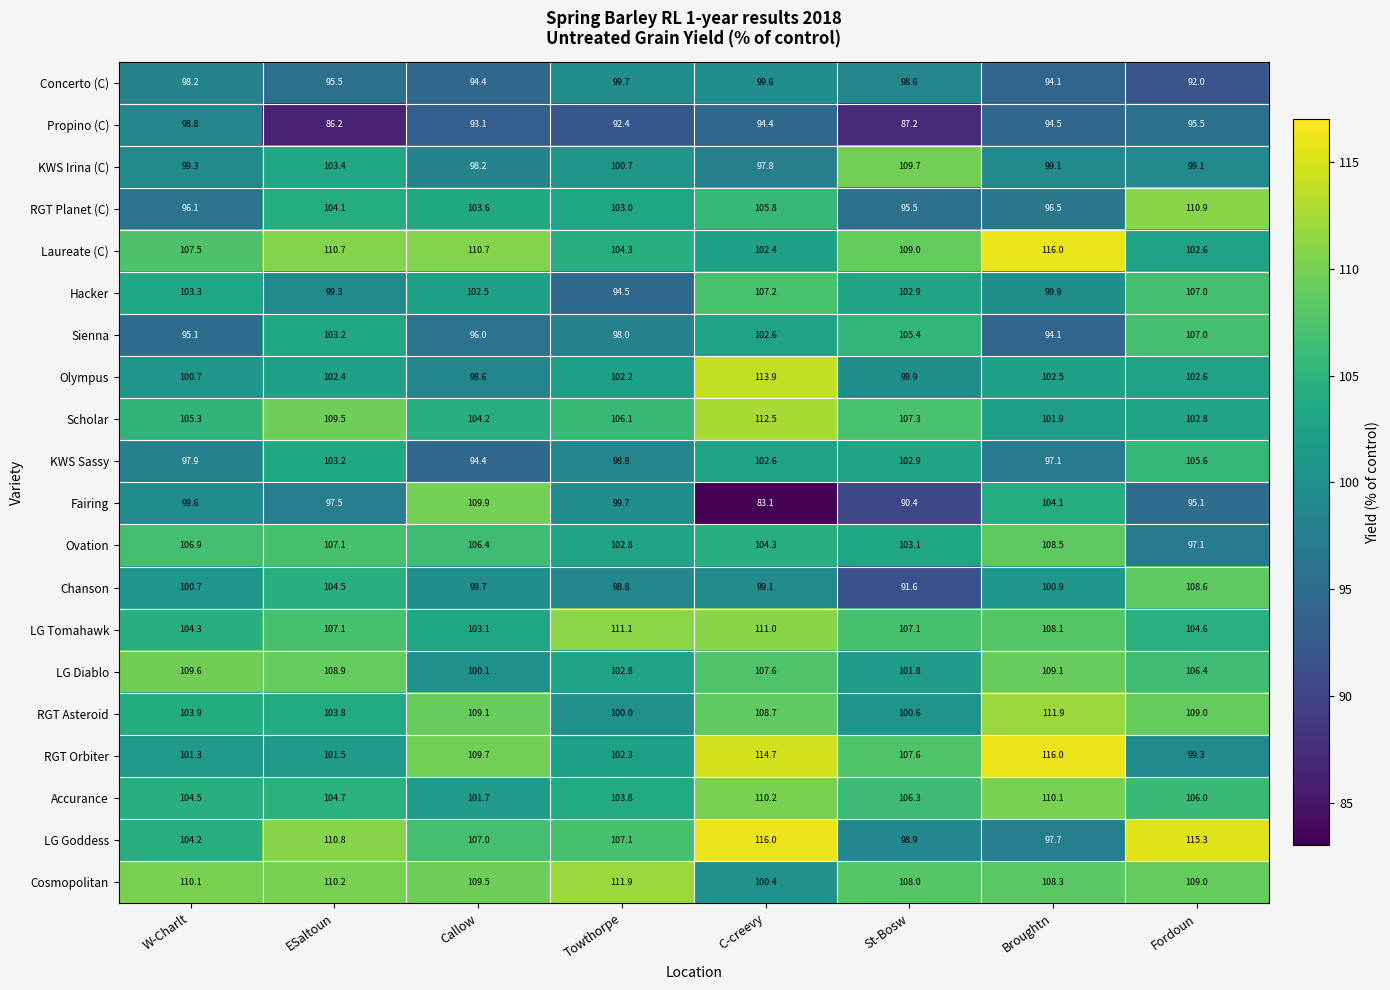

Is it true that RGT Asteroid equals 132.8 at St-Bosw?

False